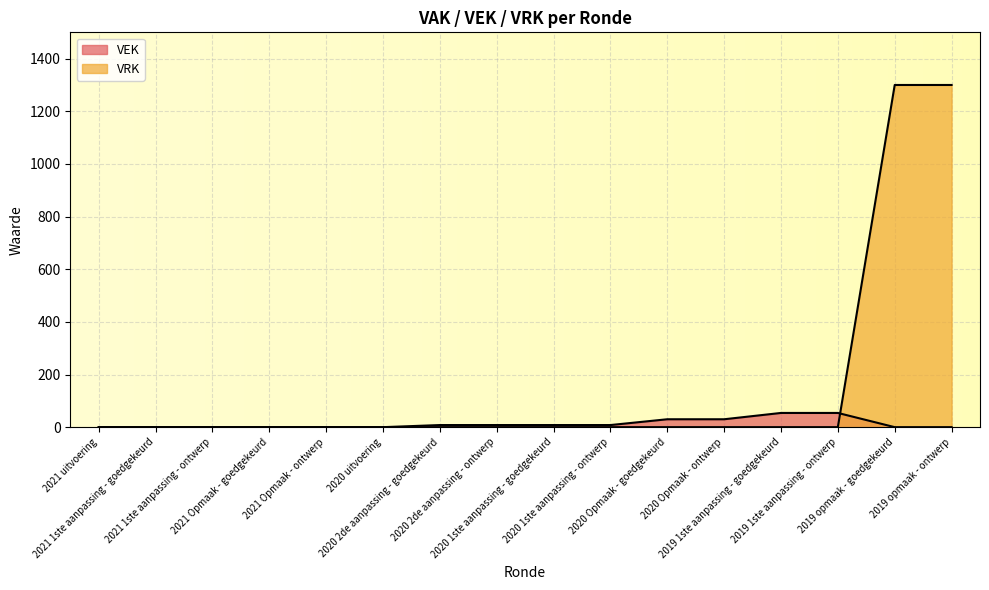

Reading left to right, transcribe all the data shown in this chart.

VEK: 2021 uitvoering=0	2021 1ste aanpassing - goedgekeurd=0	2021 1ste aanpassing - ontwerp=0	2021 Opmaak - goedgekeurd=0	2021 Opmaak - ontwerp=0	2020 uitvoering=0	2020 2de aanpassing - goedgekeurd=8	2020 2de aanpassing - ontwerp=8	2020 1ste aanpassing - goedgekeurd=8	2020 1ste aanpassing - ontwerp=8	2020 Opmaak - goedgekeurd=30	2020 Opmaak - ontwerp=30	2019 1ste aanpassing - goedgekeurd=54	2019 1ste aanpassing - ontwerp=54	2019 opmaak - goedgekeurd=0	2019 opmaak - ontwerp=0
VRK: 2021 uitvoering=0	2021 1ste aanpassing - goedgekeurd=0	2021 1ste aanpassing - ontwerp=0	2021 Opmaak - goedgekeurd=0	2021 Opmaak - ontwerp=0	2020 uitvoering=0	2020 2de aanpassing - goedgekeurd=0	2020 2de aanpassing - ontwerp=0	2020 1ste aanpassing - goedgekeurd=0	2020 1ste aanpassing - ontwerp=0	2020 Opmaak - goedgekeurd=0	2020 Opmaak - ontwerp=0	2019 1ste aanpassing - goedgekeurd=0	2019 1ste aanpassing - ontwerp=0	2019 opmaak - goedgekeurd=1300	2019 opmaak - ontwerp=1300